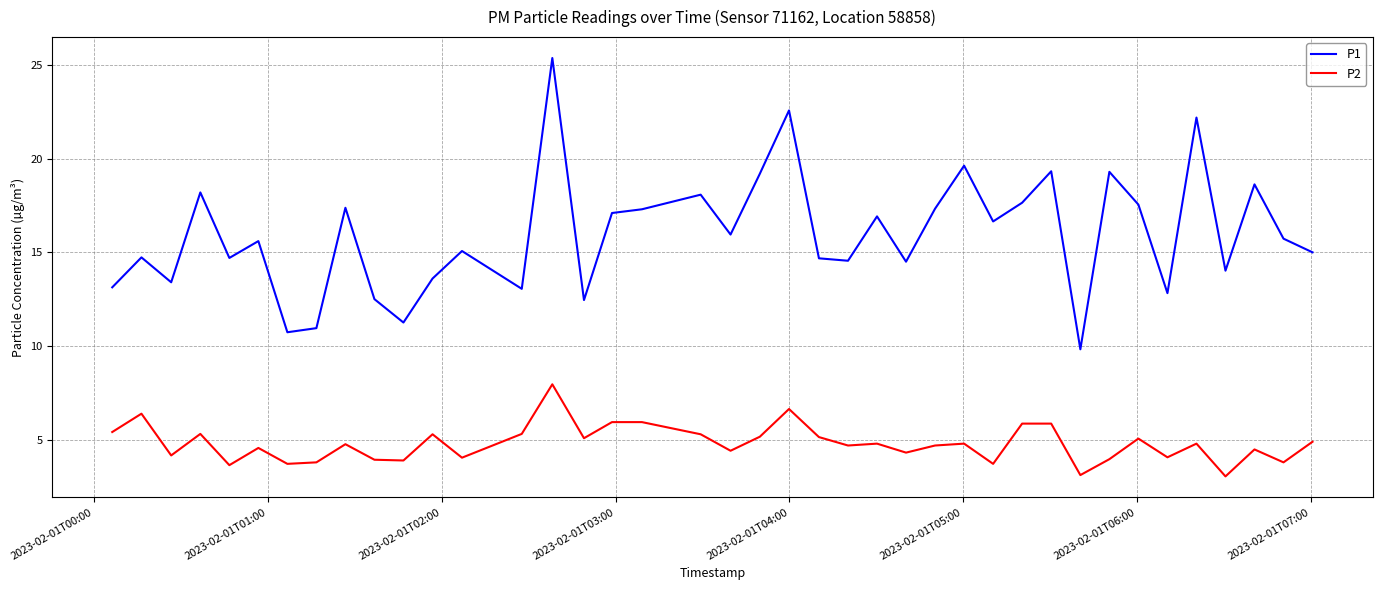

True or false: P1 and P2 cross at least once.

False